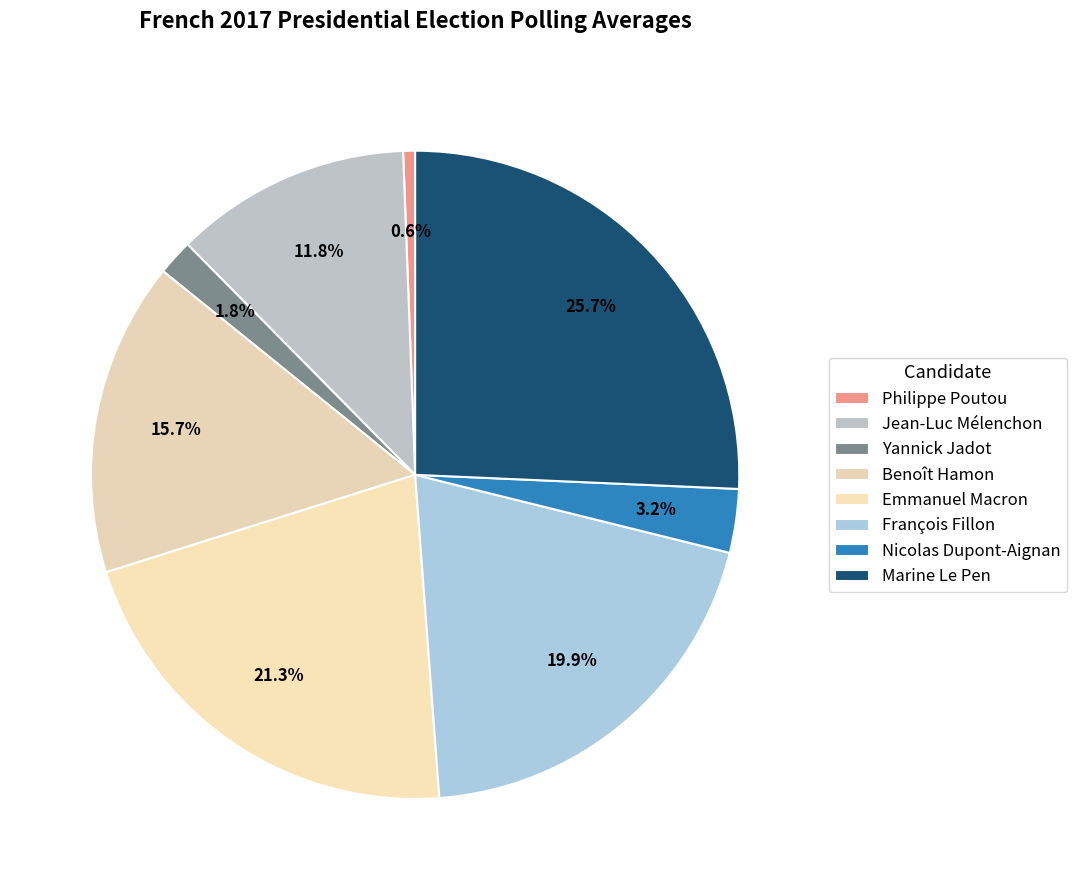

How many slices are in this pie chart?

8